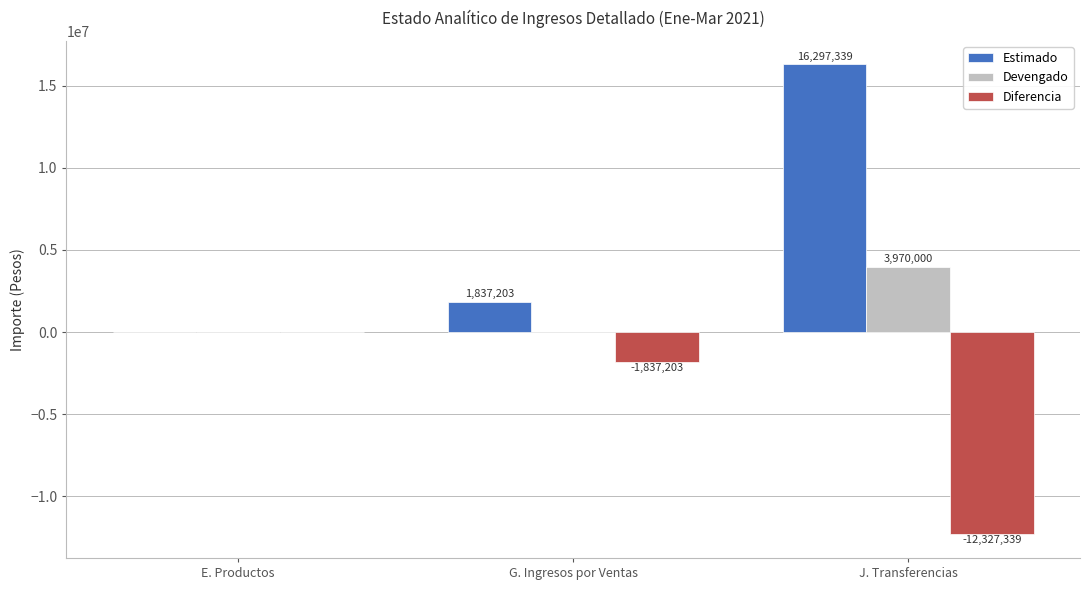

Where is Diferencia nearest to the value -6163655?

G. Ingresos por Ventas